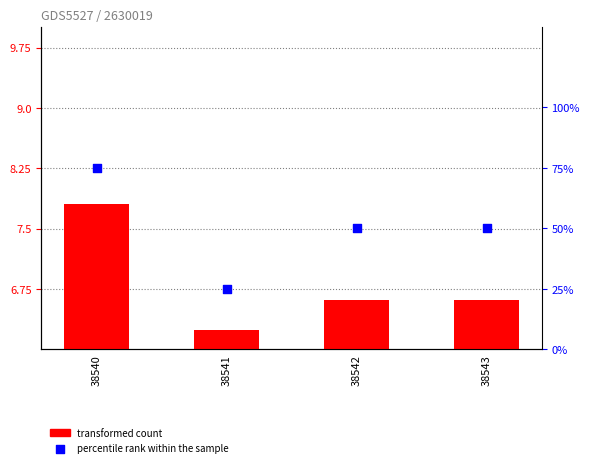

Which series reaches the maximum Y coordinate?

percentile rank within the sample